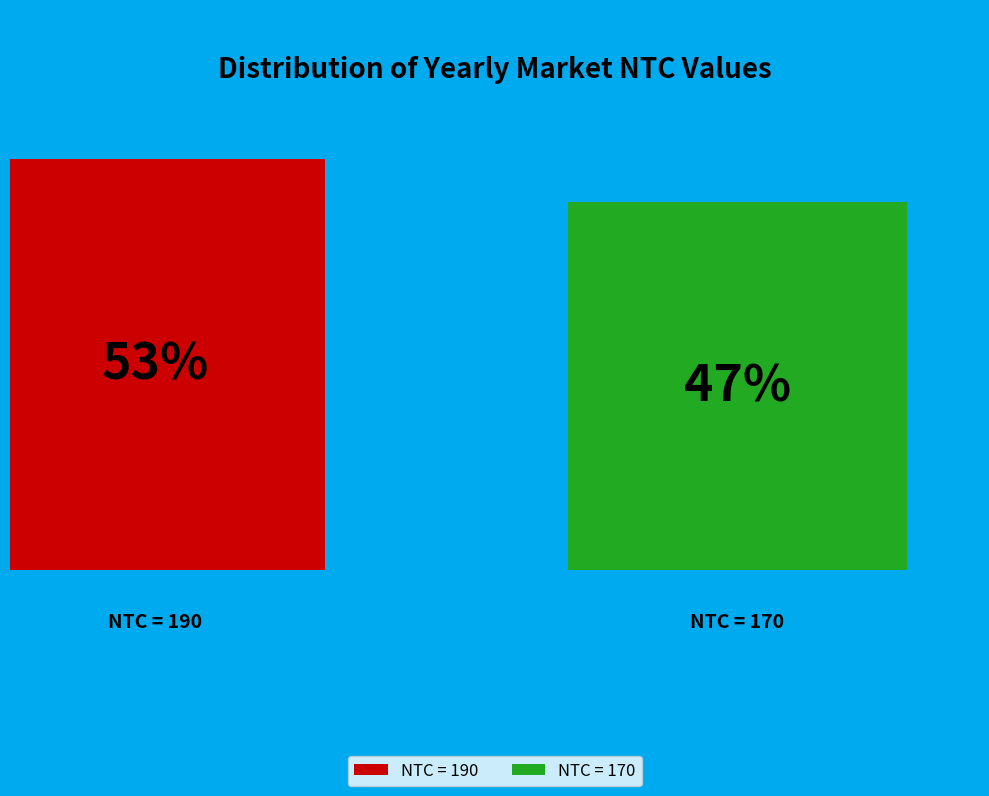

What is the largest slice in the pie chart?

190